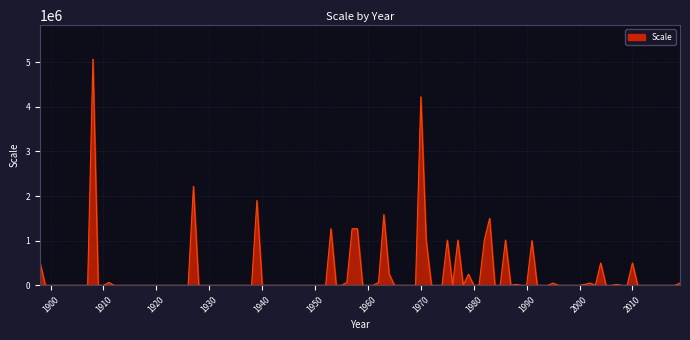

True or false: the data has more than 2 interior local peaks.

True